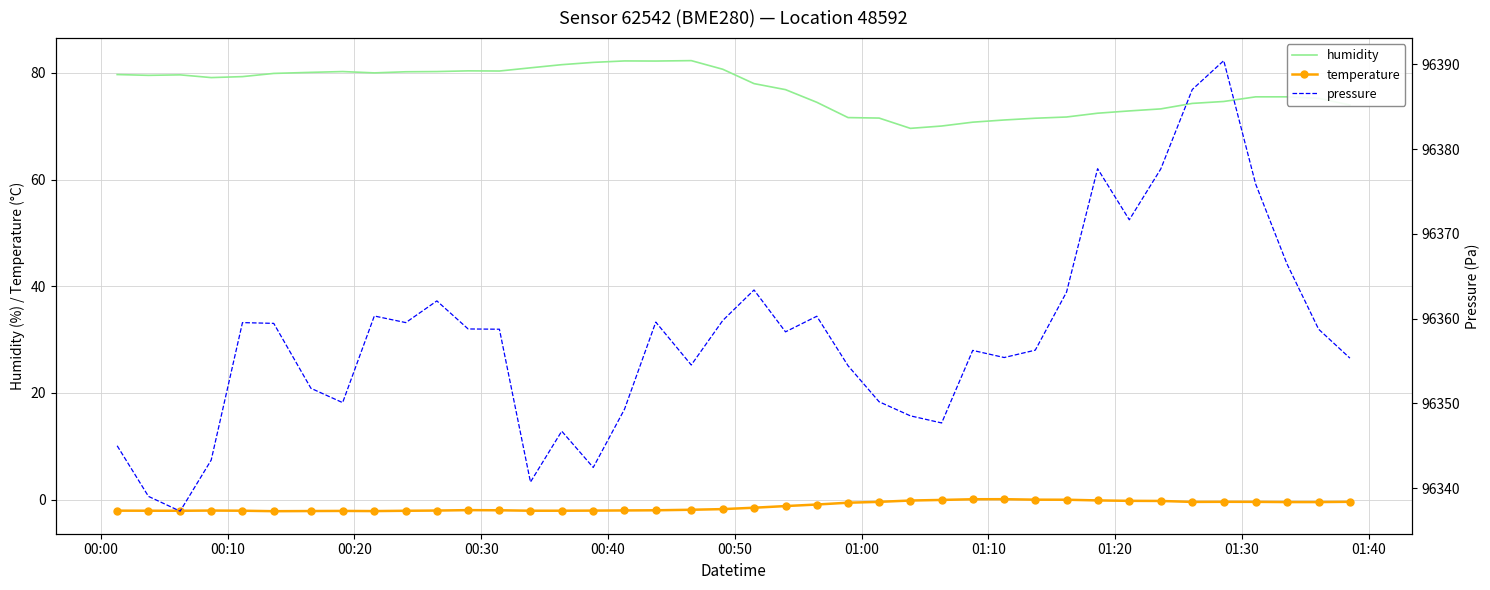

True or false: humidity and temperature cross at least once.

False